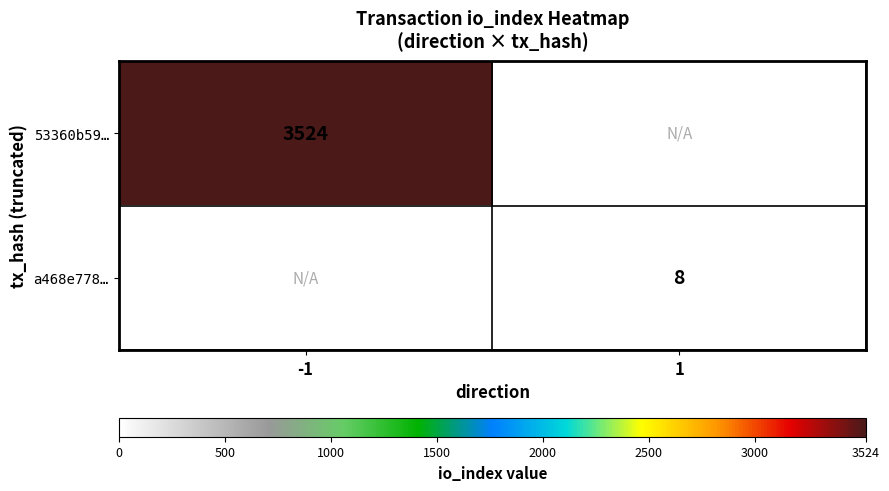

The value of 53360b59… at -1 is 2029. True or false?

False